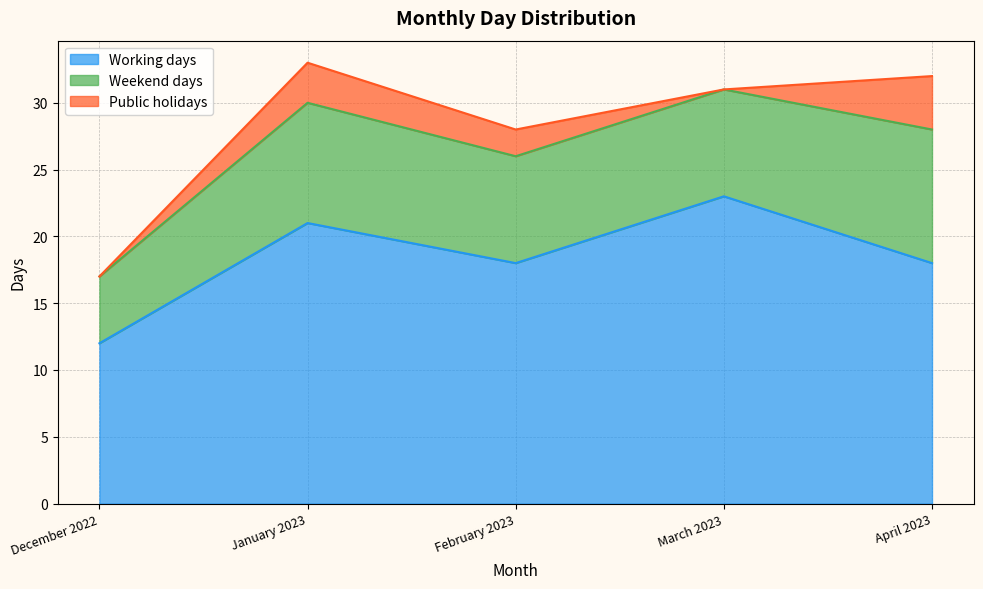

True or false: Working days and Public holidays intersect in this chart.

False